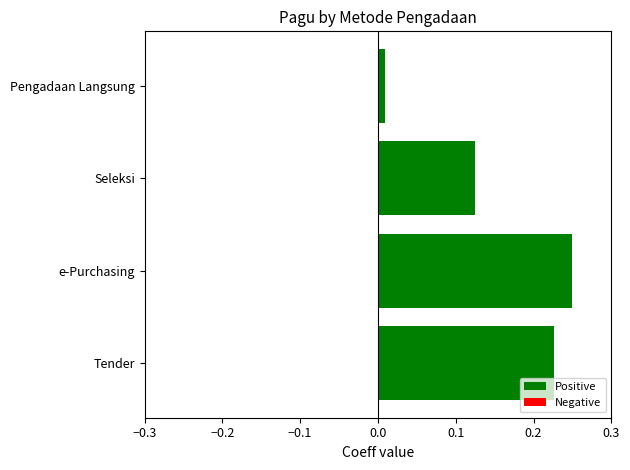

Which has a higher value, e-Purchasing or Tender?

e-Purchasing